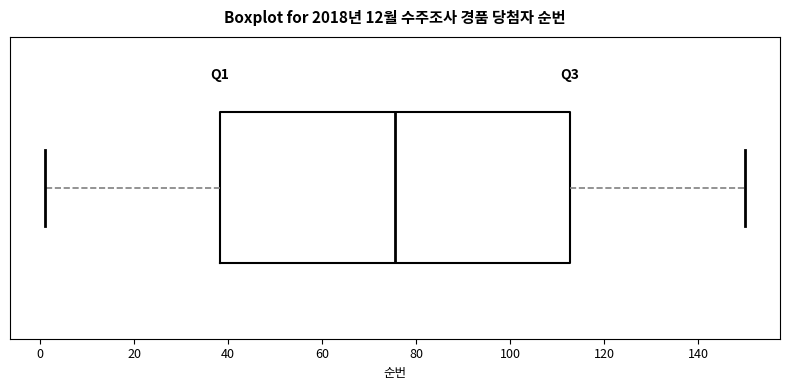

Read this box plot against the x-axis: the position of the median line, the range covered by the box, and the ends of both whiskers. The values are not printed on the chart, so give them approximately, as read against the axis.

median 76, box 38 to 112, whiskers 2 to 150